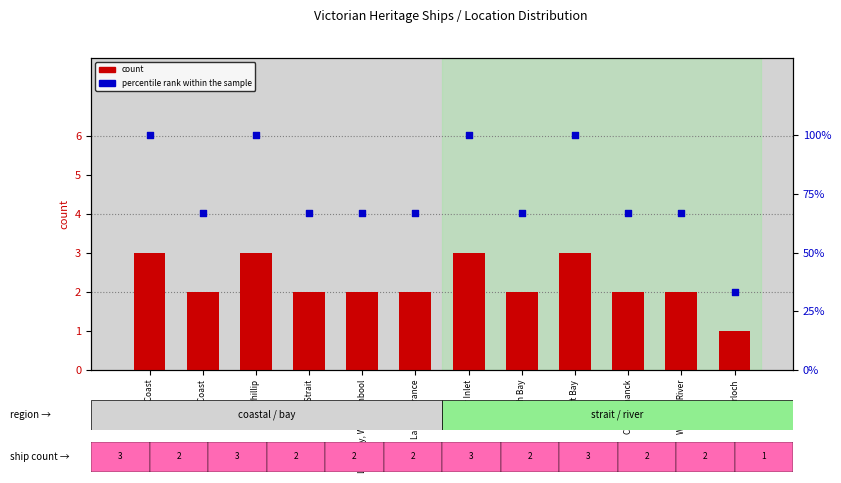

What is the total value across all series at West Coast?

69